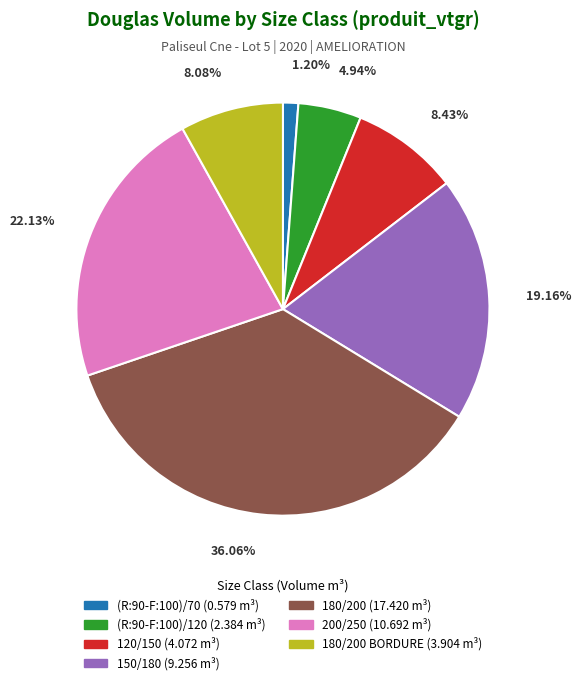

To the nearest percent, what is the average slice percentage?

14%